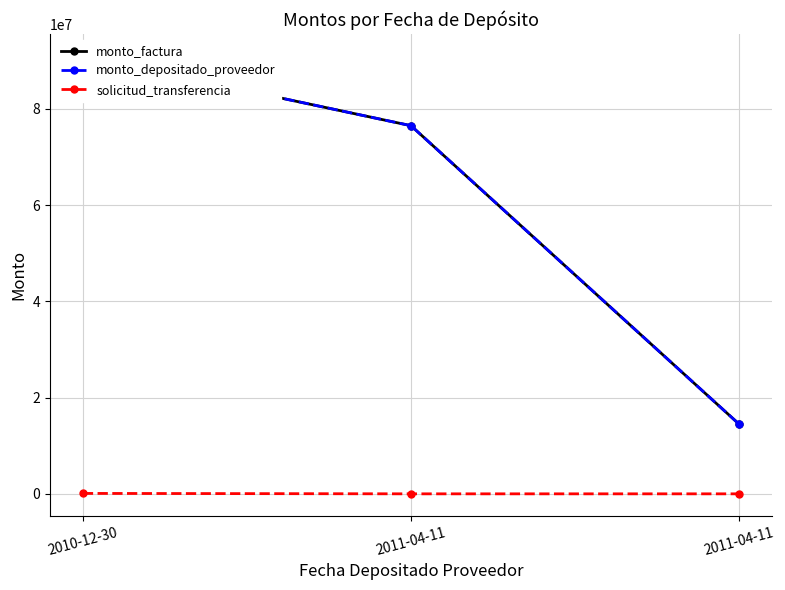

Reading left to right, transcribe all the data shown in this chart.

monto_factura: 2010-12-30=91000000	2011-04-11=76500000	2011-04-11=14500000
monto_depositado_proveedor: 2010-12-30=91000000	2011-04-11=76500000	2011-04-11=14500000
solicitud_transferencia: 2010-12-30=104864	2011-04-11=19300	2011-04-11=19300